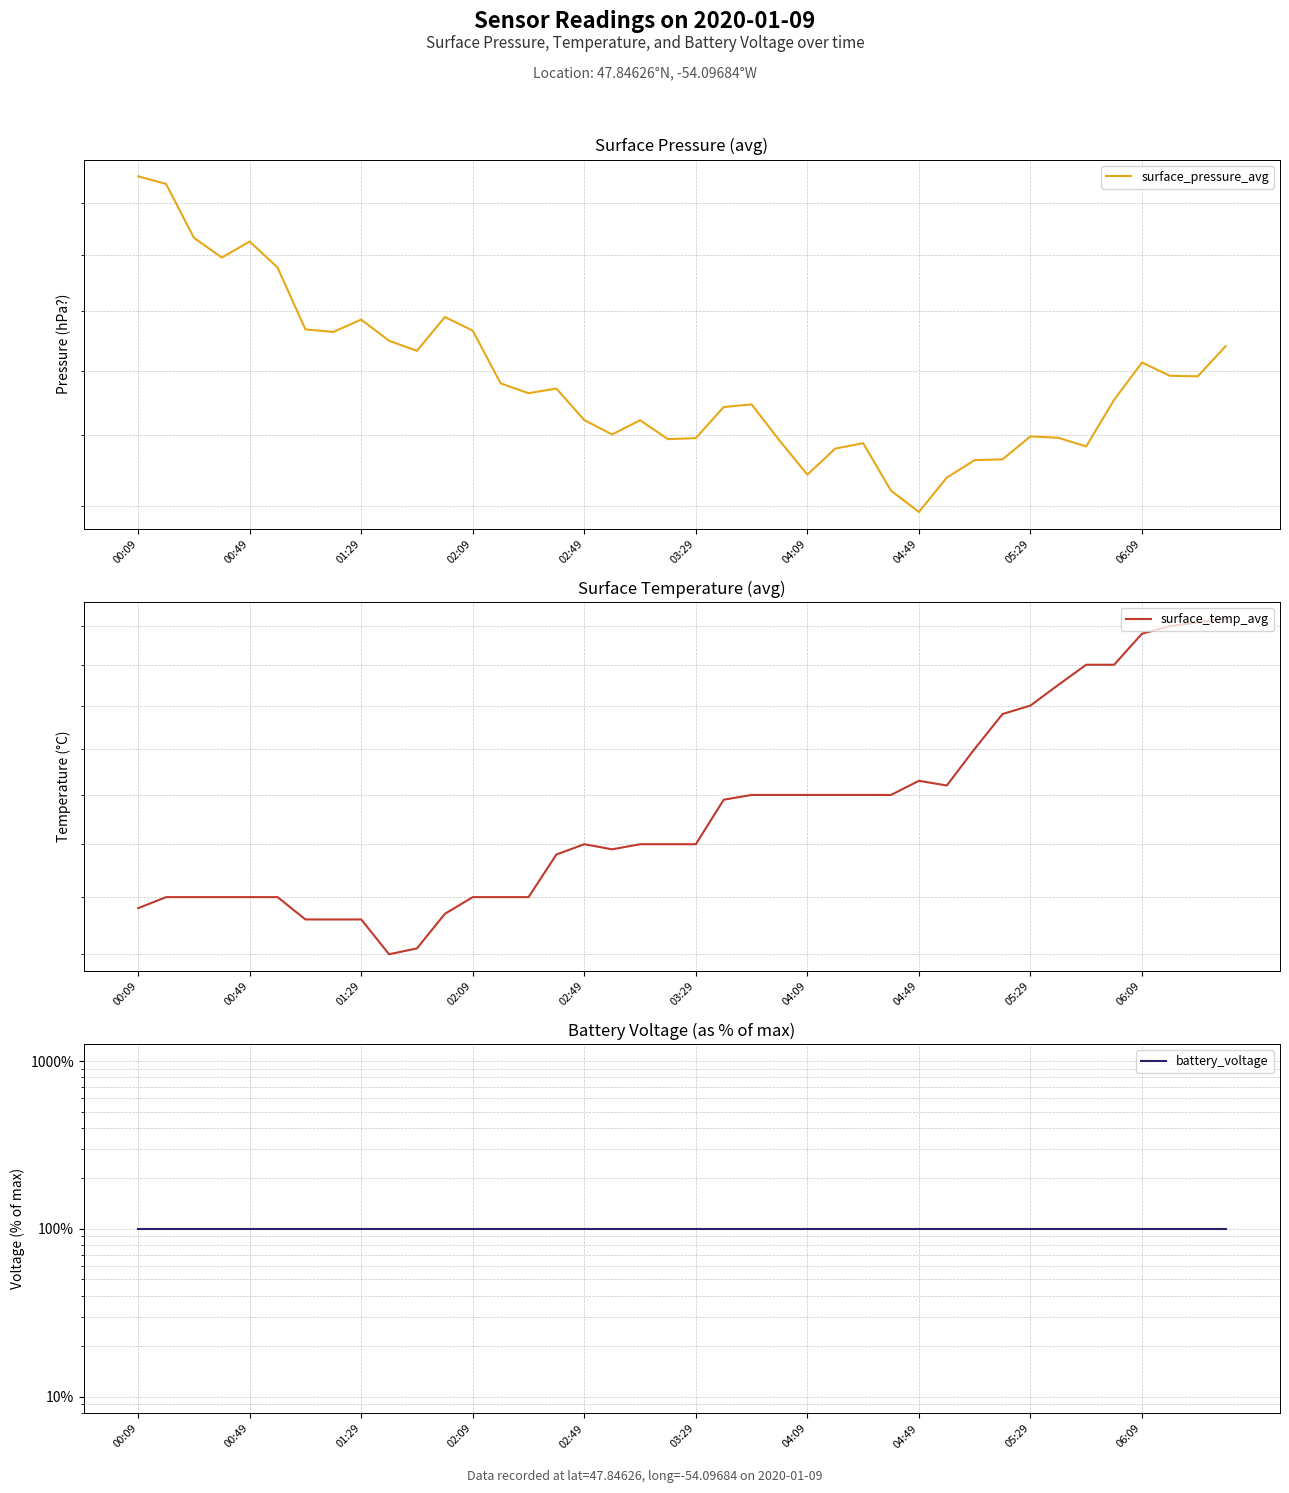

True or false: surface_temp_avg has a value of 1.4 at 18.

True